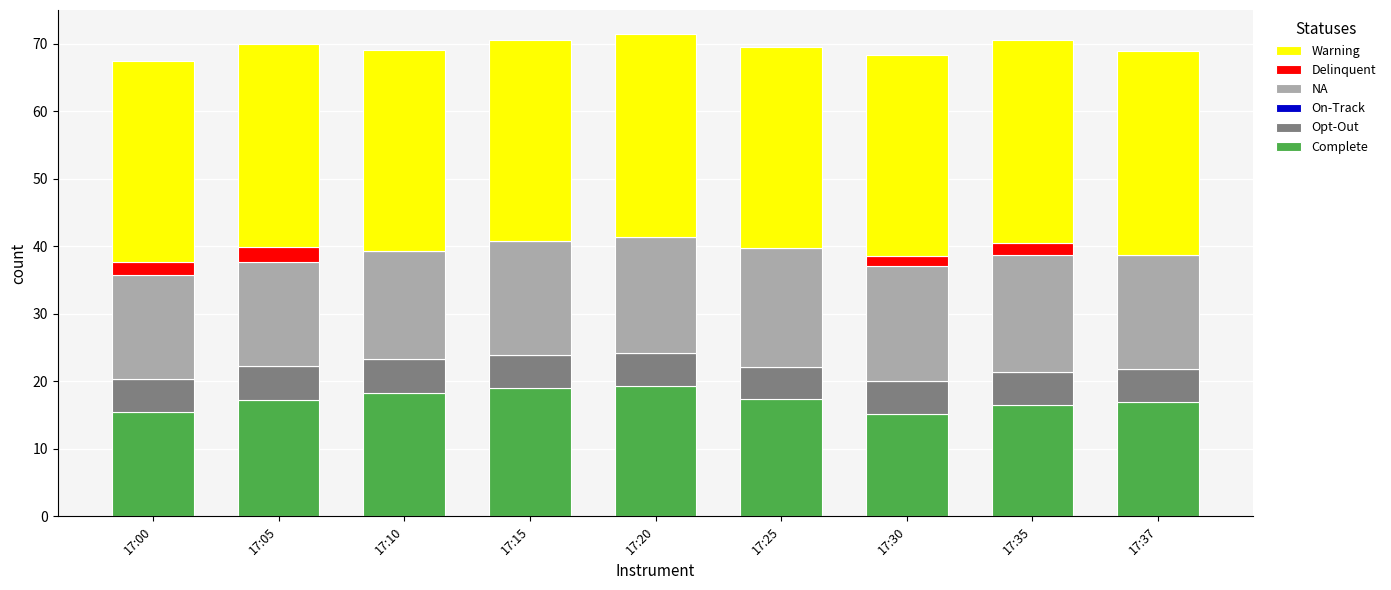

What is the maximum value for Complete?

19.3